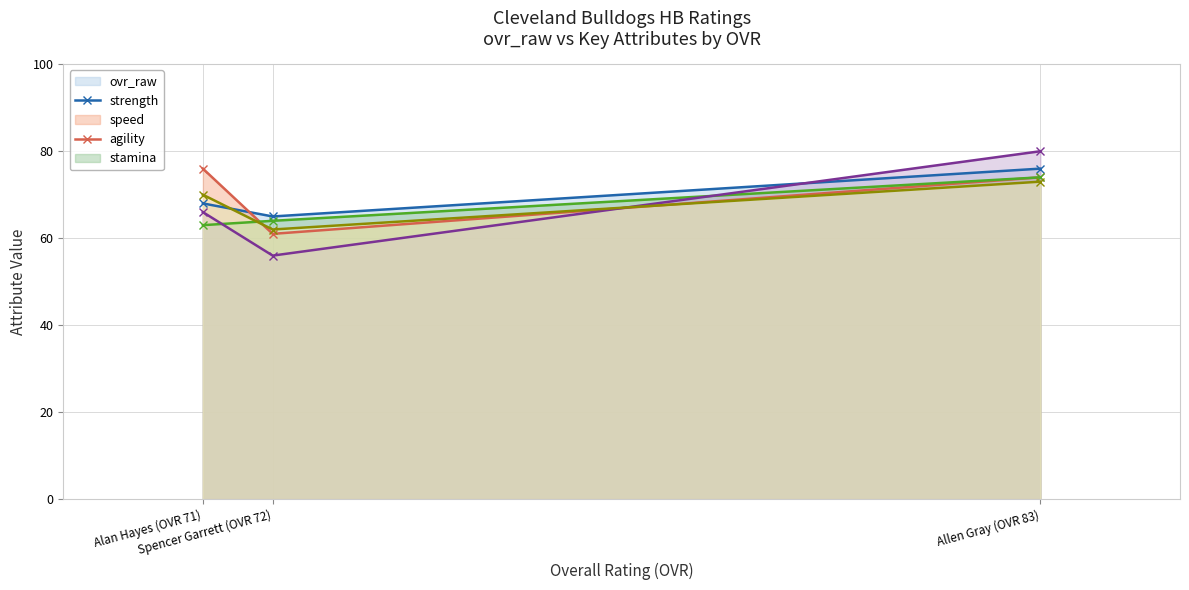

At which category does the chart reach its peak across all series?

Allen Gray (OVR 83)